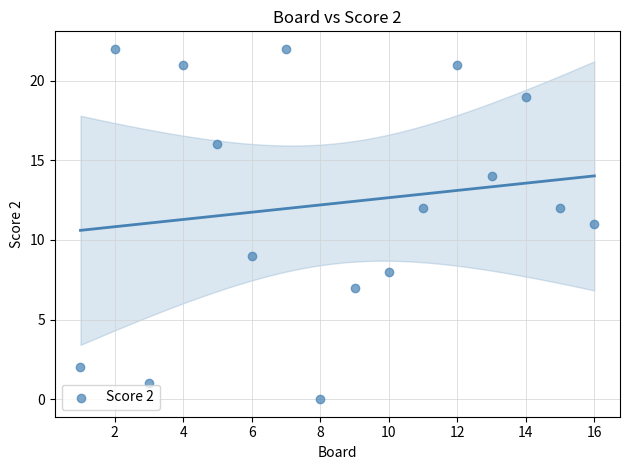

What is the range of X values (max minus min)?

15